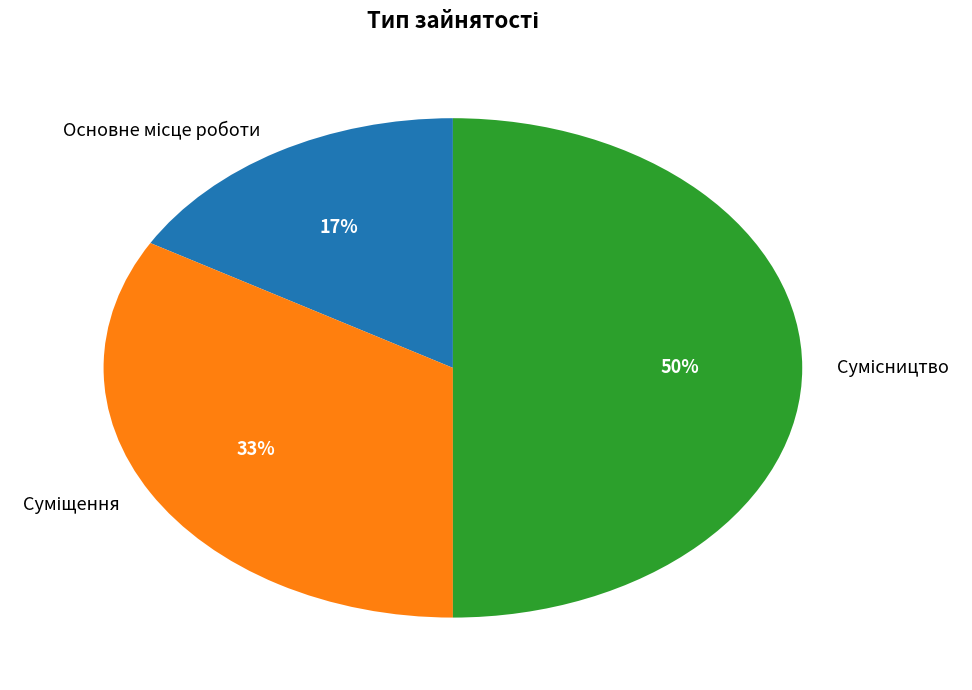

To the nearest percent, what is the average slice percentage?

33%